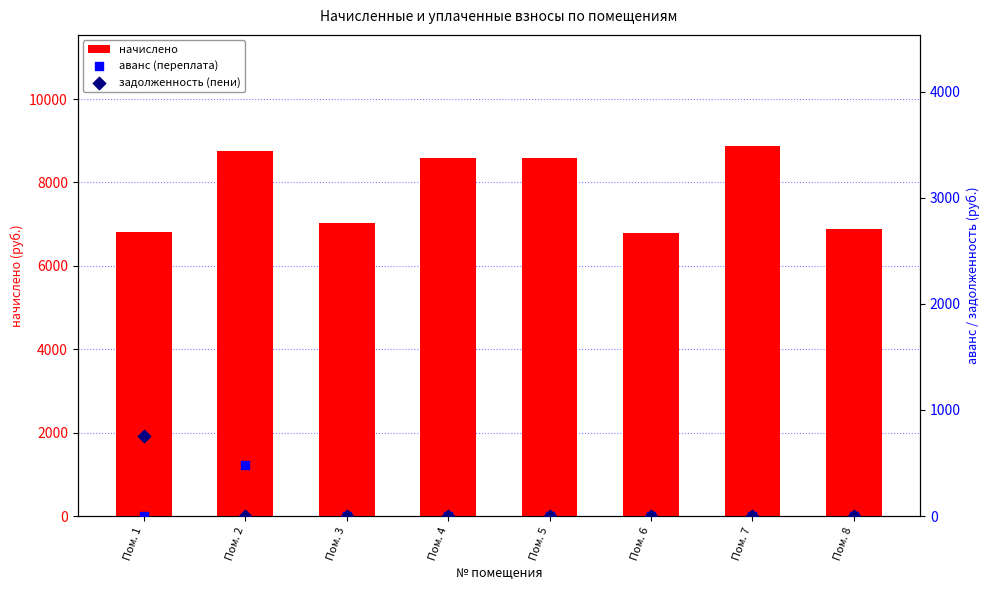

Which series has the largest total across all categories?

начислено